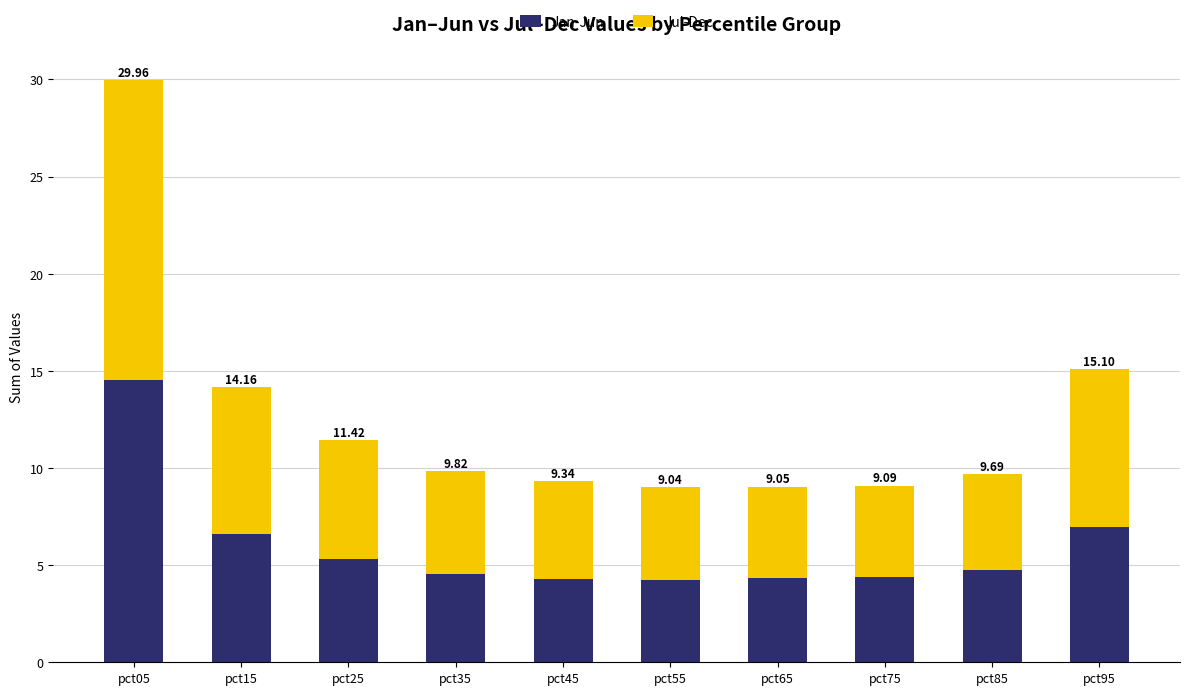

Does the chart contain stacked bars?

Yes